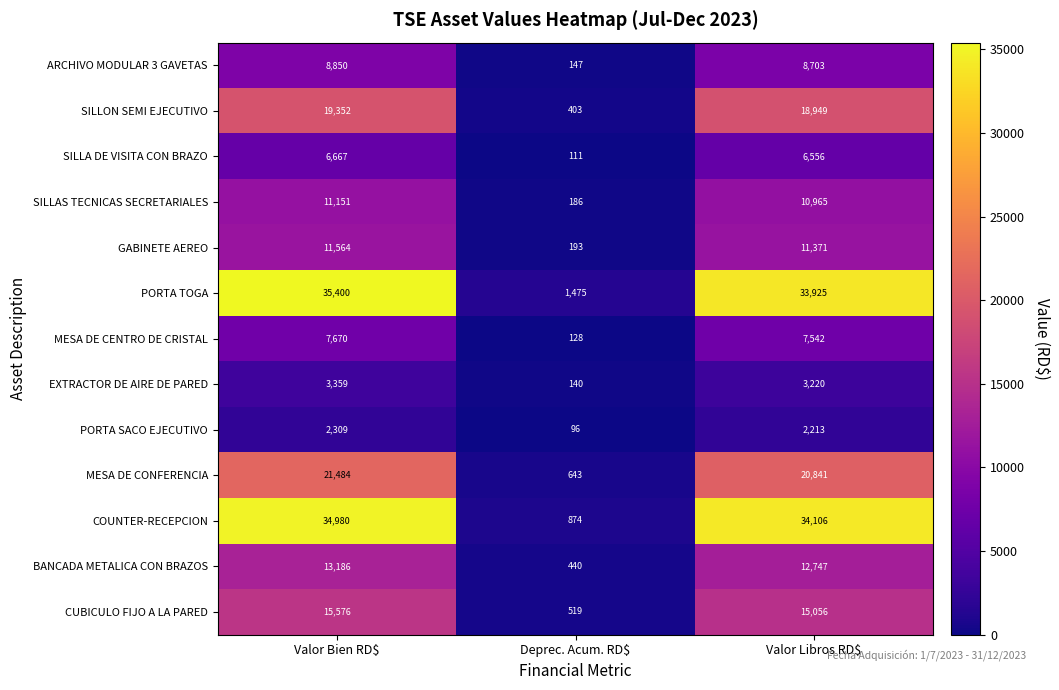

What is the greatest value displayed?

35400